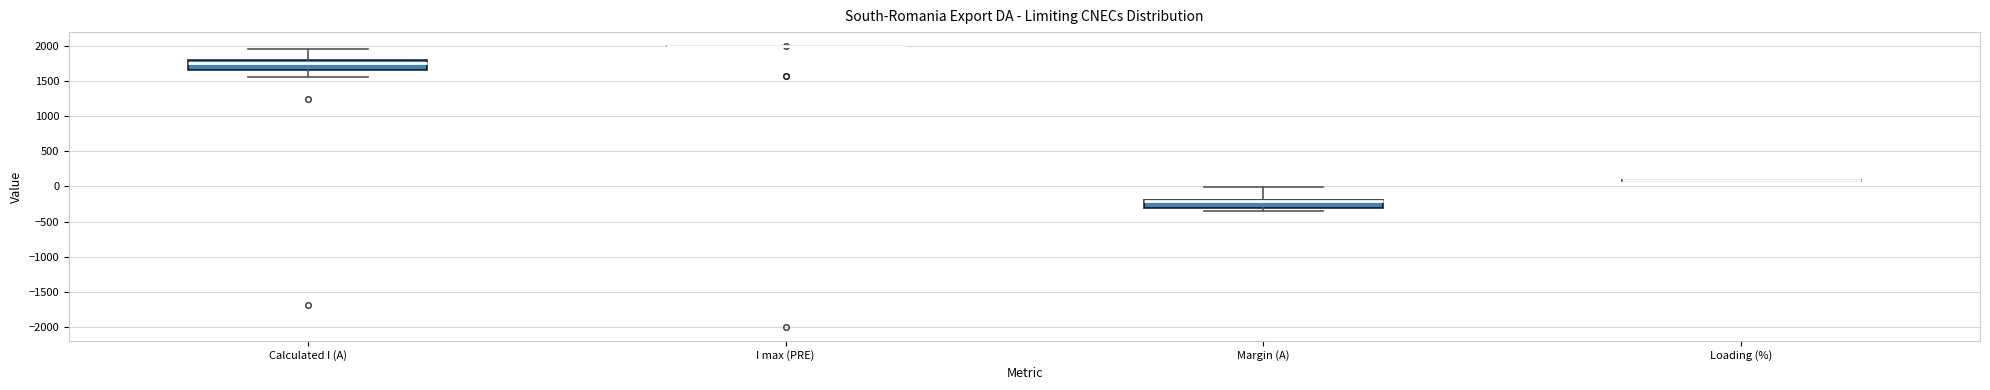

Reading left to right, read every box against the y-axis: the position of its median line, the range the box covers, and the ends of its whiskers. The values are not printed on the chart, so give them approximately, as read against the axis.

Calculated I (A): median 1750, box 1650 to 1800, whiskers 1550 to 1950
I max (PRE): box collapsed to a line at 2000, whiskers 2000 to 2000
Margin (A): median -200 (just below the box's upper edge), box -300 to -200, whiskers -350 to 0
Loading (%): box collapsed to a line at 100, whiskers 100 to 100